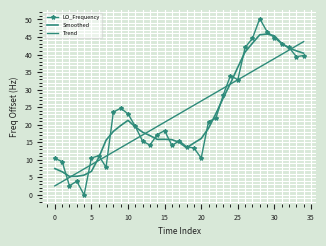

How many interior local valleys does the Smoothed series have?

3